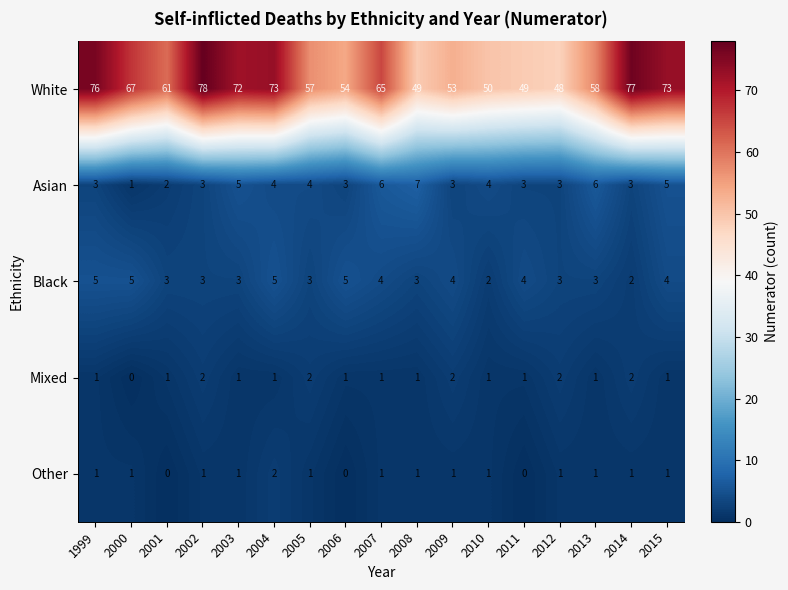

The Asian series shows 4 at 2014. True or false?

False